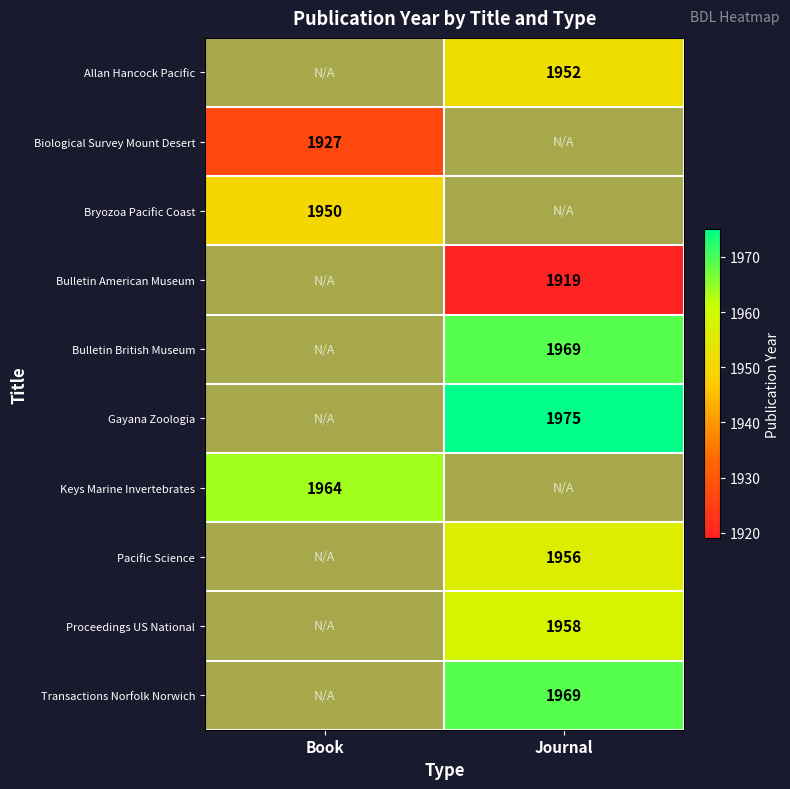

True or false: Pacific Science has a value of 1956.0 at Journal.

True